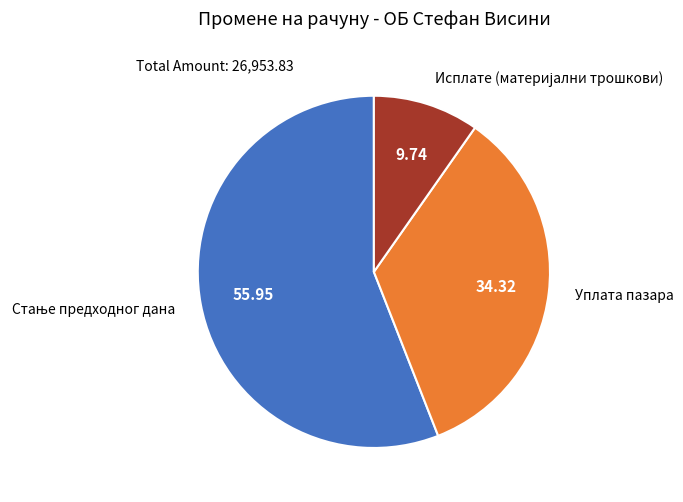

Is there a majority slice in this chart?

Yes